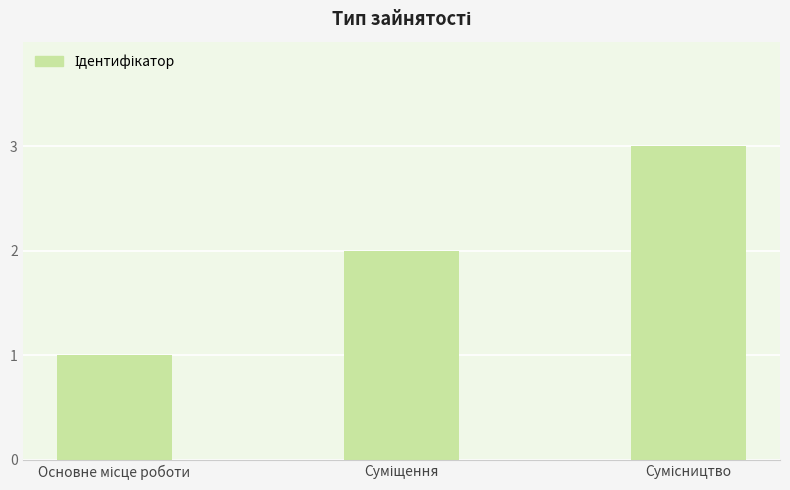

What is the maximum value shown in the chart?

3